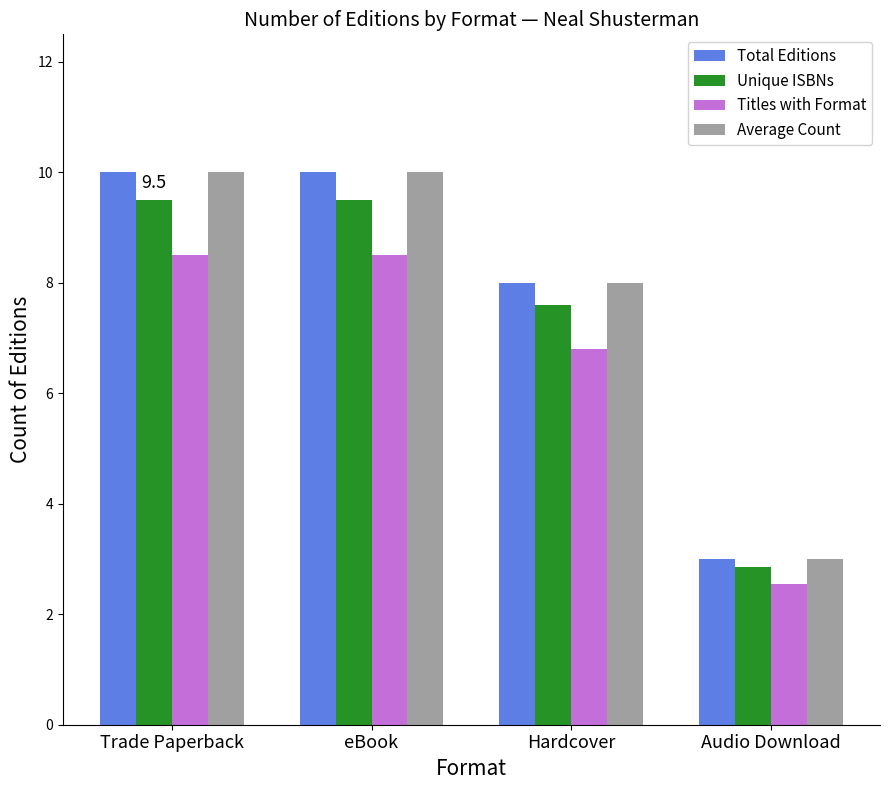

What is the total value across all series at Trade Paperback?

38.0